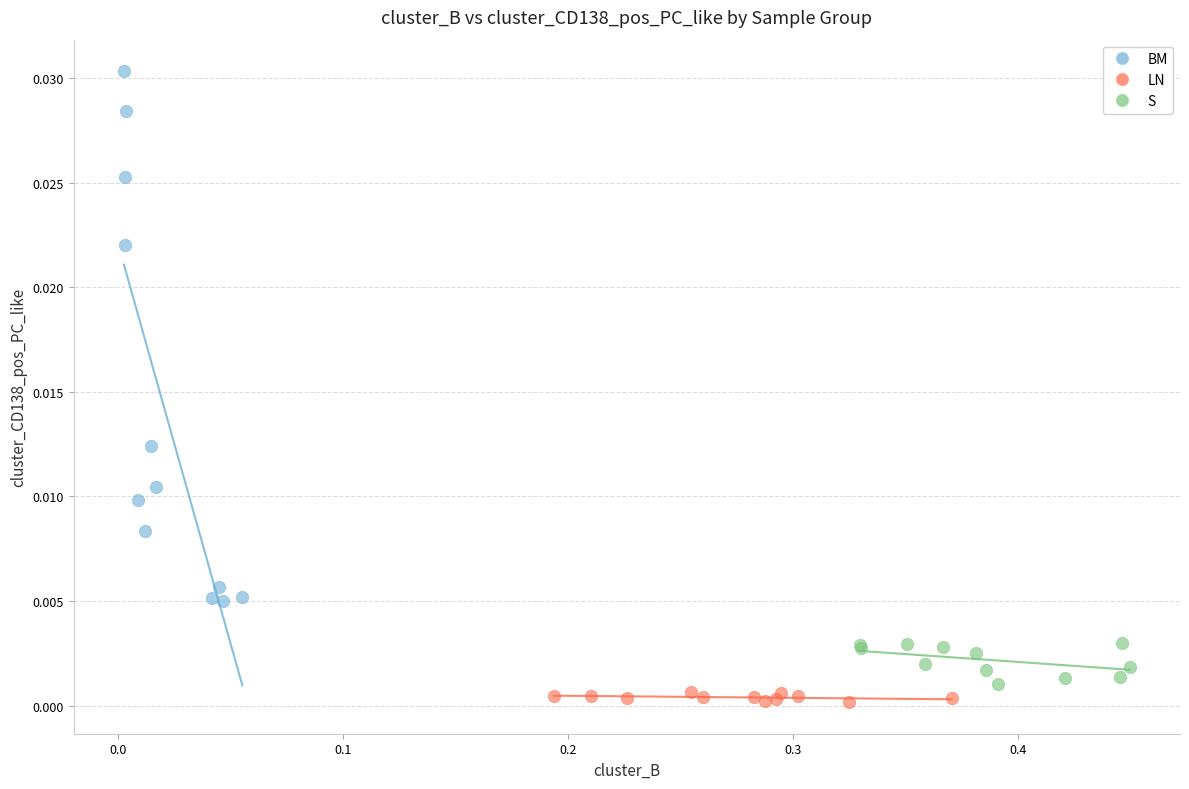

Which series reaches the maximum Y coordinate?

BM